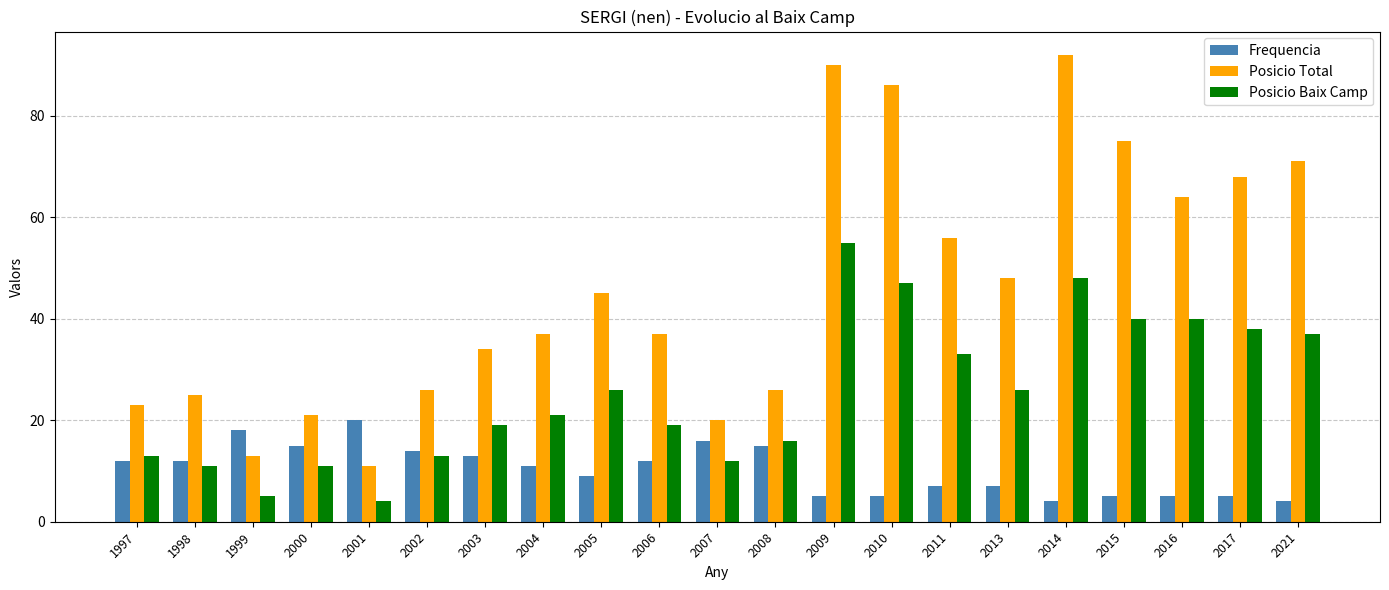

What is the total value across all series at 2001?

35